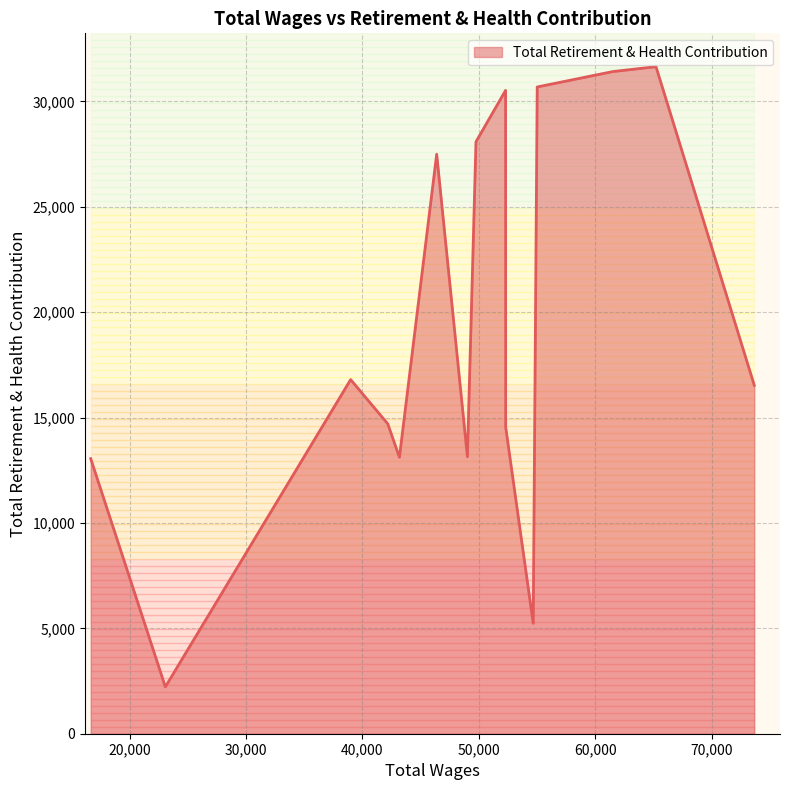

What is the difference between the maximum and minimum values?

29422